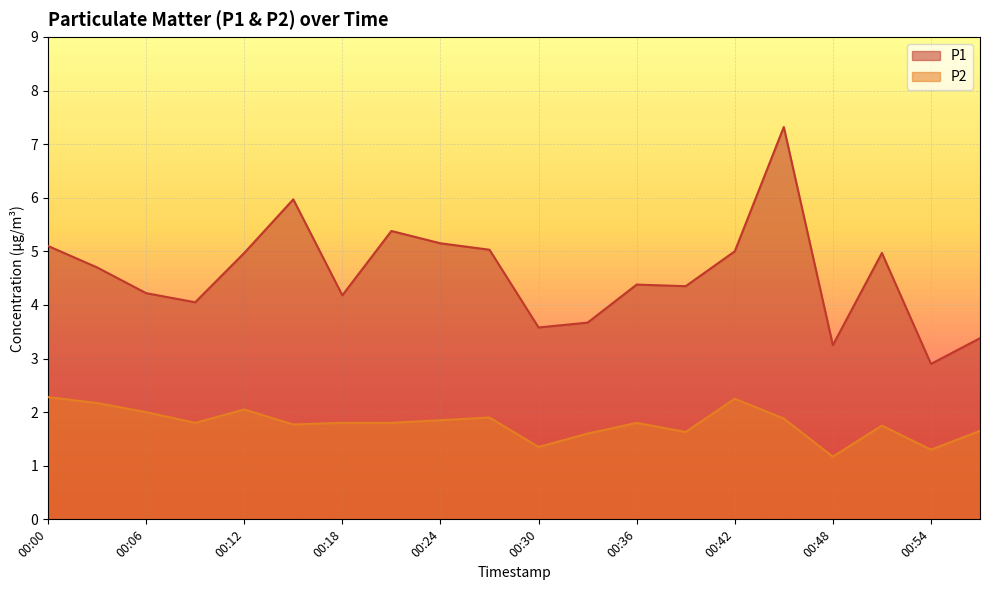

True or false: P1 and P2 cross at least once.

False